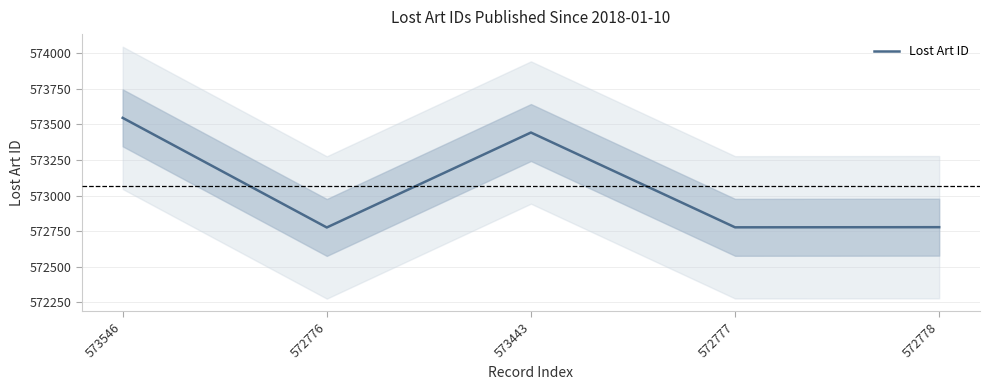

What is the difference between the second highest and minimum values?

667